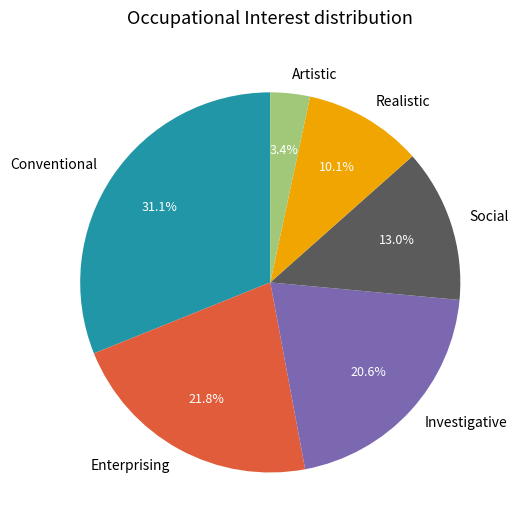

To the nearest percent, what percentage of the pie is Realistic?

10%